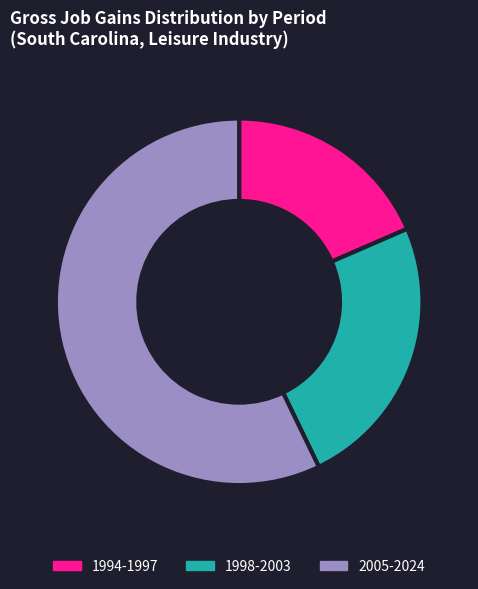

Is it true that 2005-2024 is 57% of the pie?

True